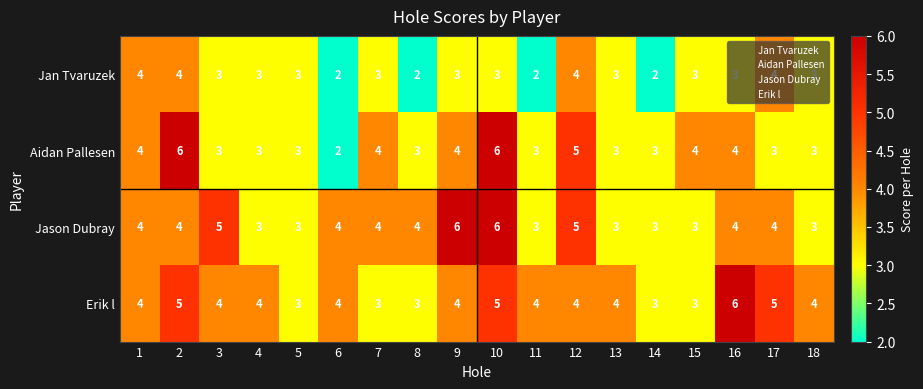

Which series has the largest range (max minus min)?

Aidan Pallesen